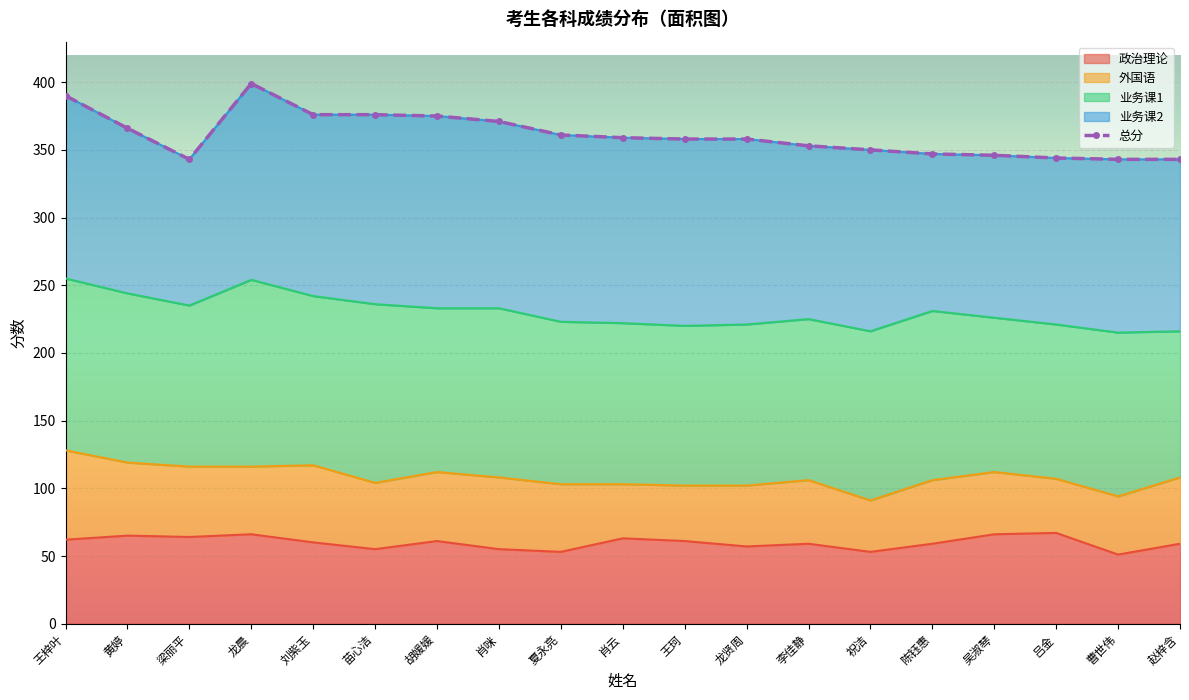

What is the highest value of the 外国语 series?

66